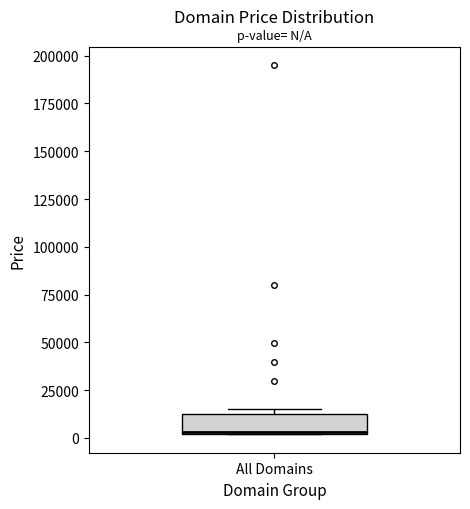

Transcribe this box plot: give where the median line is, the range the box spans, and where the two whiskers end, as read against the y-axis. The values are not printed on the chart, so give them approximately, as read against the axis.

median 5000, box 0 to 10000, whiskers 0 to 15000